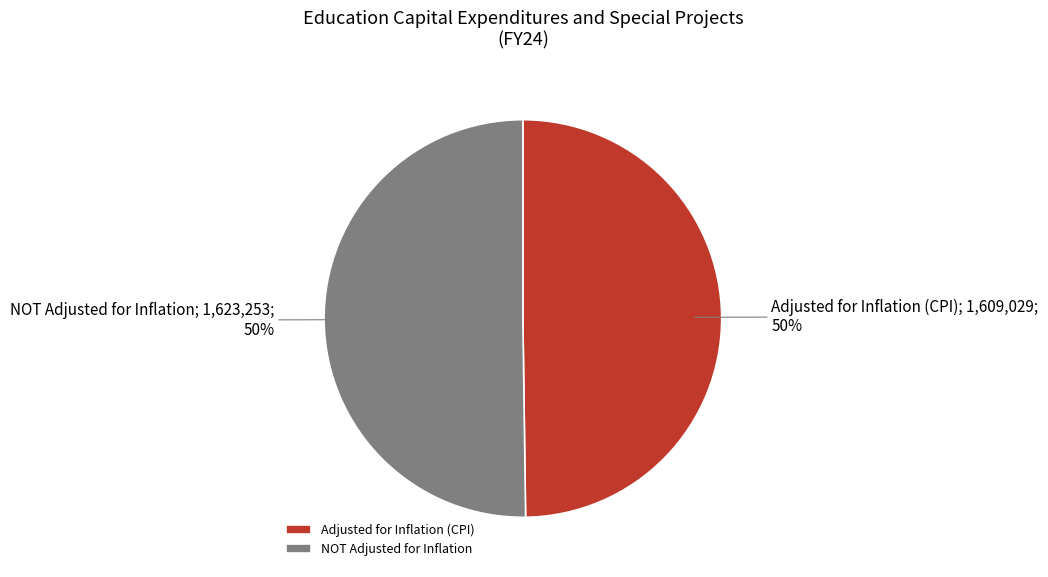

How many slices are in this pie chart?

2